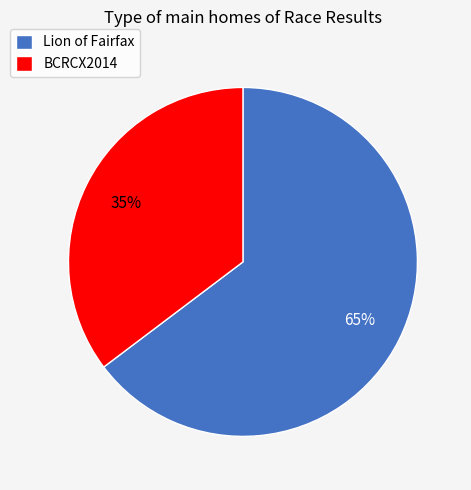

Which slice represents more than half of the pie?

Lion of Fairfax